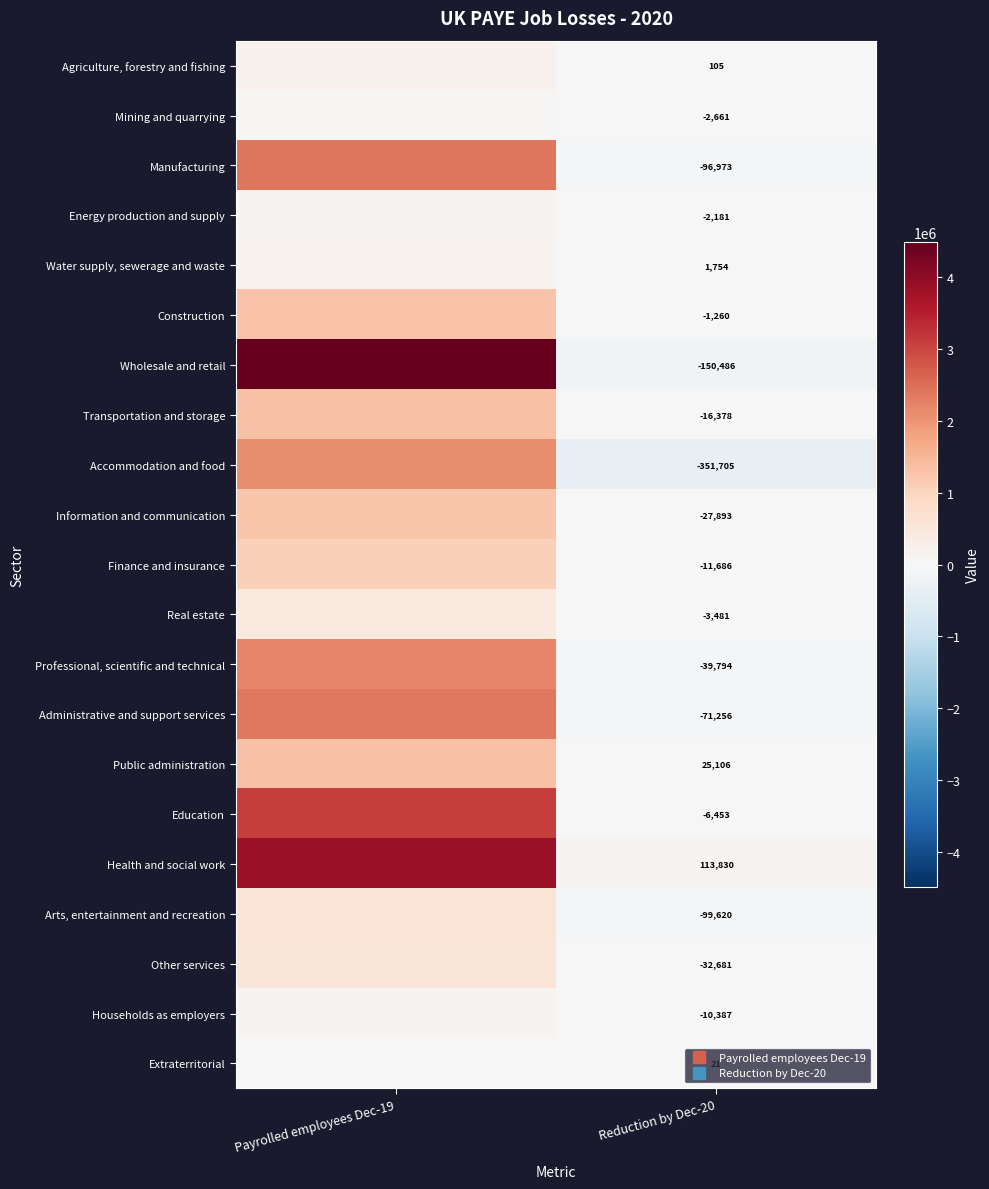

How many Households as employers values are between -10387 and 110030?

2